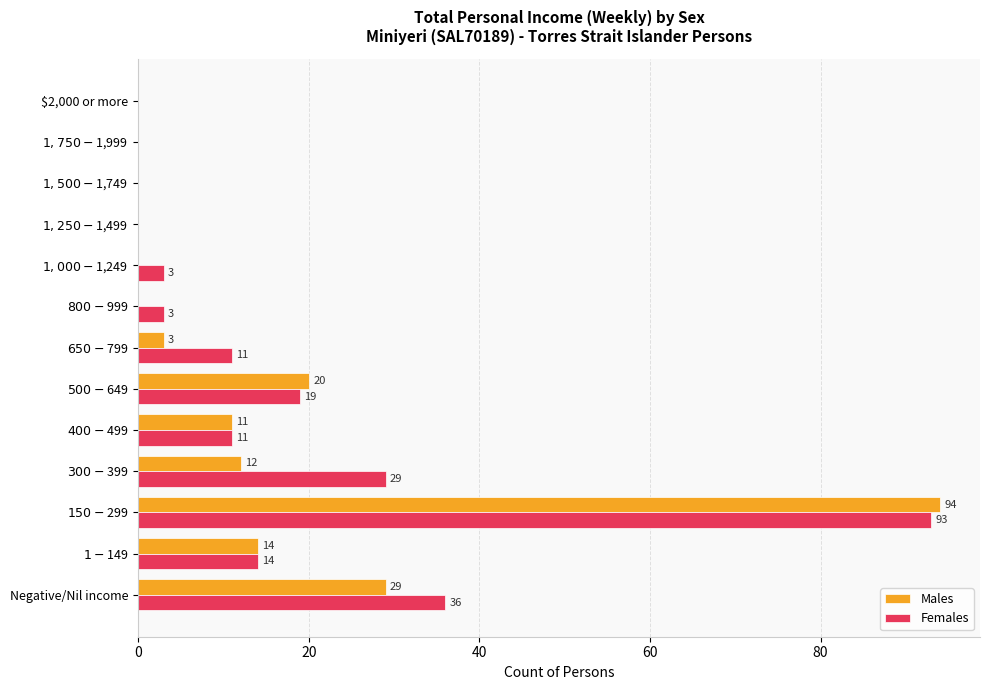

Which series has the largest total across all categories?

Females